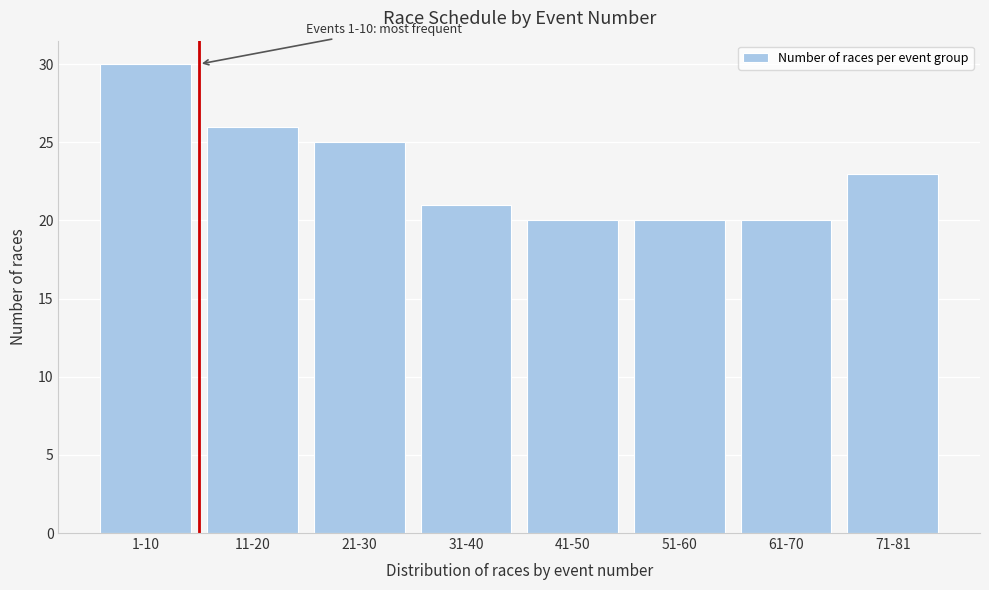

Reading left to right, what are all the values shown in this chart?

30	26	25	21	20	20	20	23